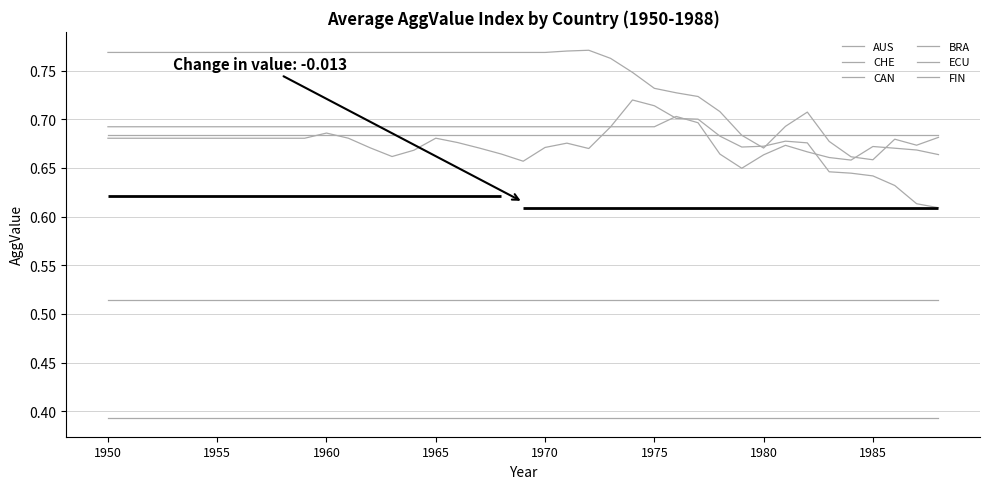

Is it true that FIN equals 0.7 at 24?

True